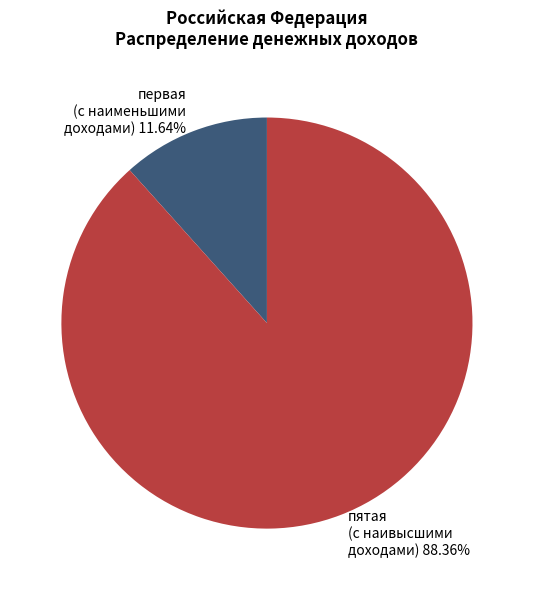

Which has a higher value, пятая (с наивысшими доходами) 88.36% or первая (с наименьшими доходами) 11.64%?

пятая (с наивысшими доходами) 88.36%